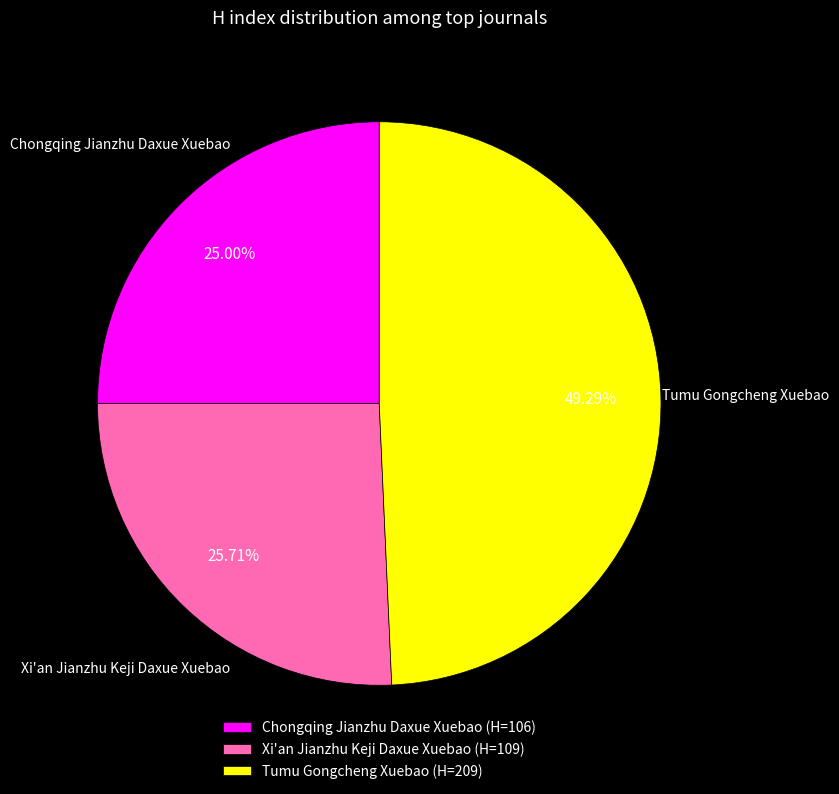

The Xi'an Jianzhu Keji Daxue Xuebao slice represents 26% of the pie. True or false?

True